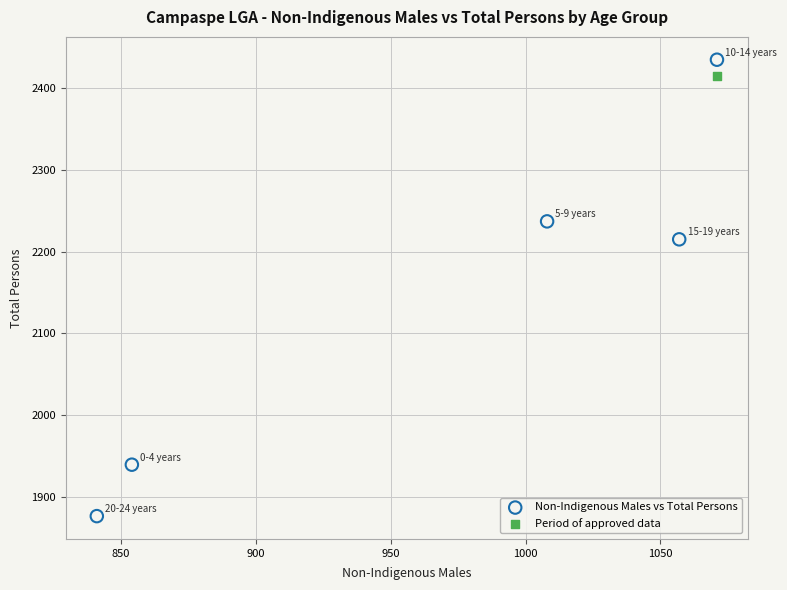

What are all the series names shown in the legend?

Non-Indigenous Males vs Total Persons, Period of approved data